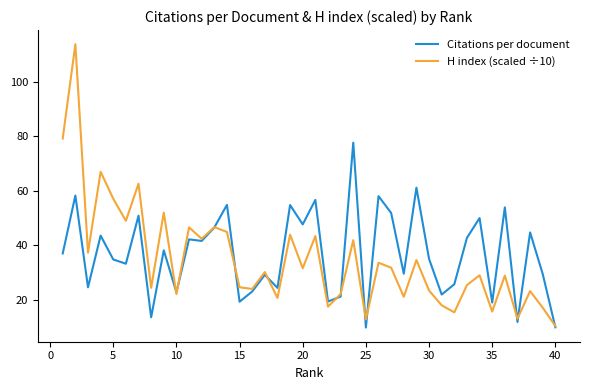

True or false: Citations per document and H index (scaled ÷10) cross at least once.

True